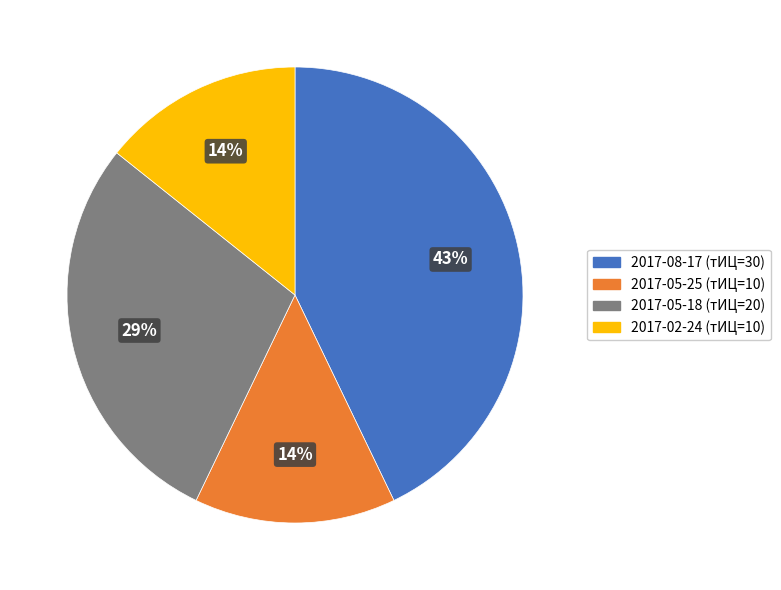

To the nearest percent, what is the difference between the largest and smallest slice percentages?

29%